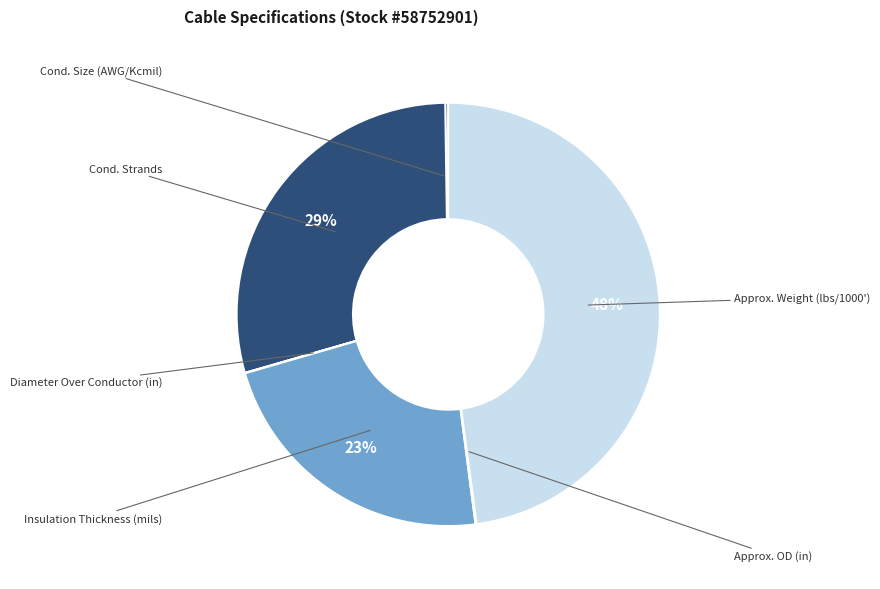

To the nearest percent, what is the difference between the largest and smallest slice percentages?

48%